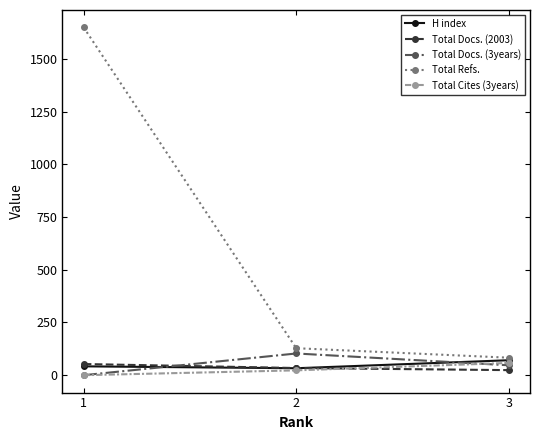

What is the difference between the Total Refs. values at 3 and 1?

1567